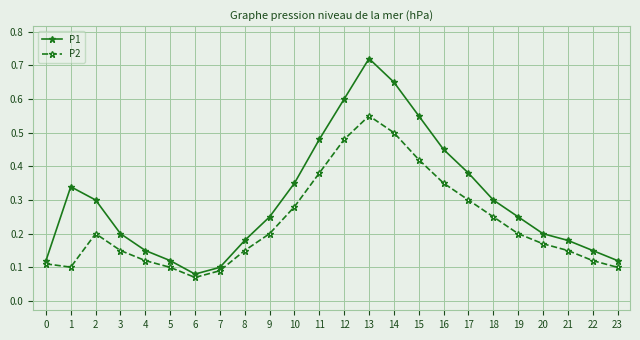

True or false: P1 and P2 cross at least once.

False